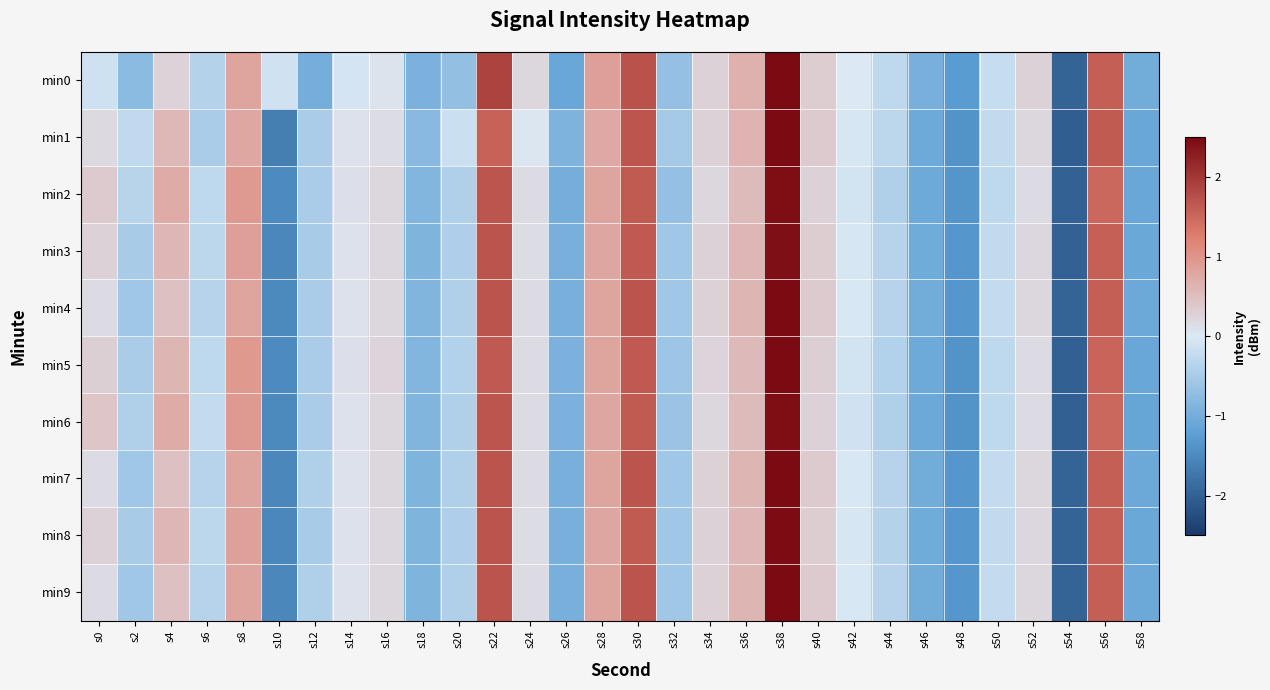

Reading right to left, list all the values displayed in this chart.

min0: s58=-1.0	s56=1.6	s54=-2.0	s52=0.3	s50=-0.2	s48=-1.3	s46=-0.9	s44=-0.3	s42=0.0	s40=0.3	s38=2.5	s36=0.6	s34=0.3	s32=-0.7	s30=1.7	s28=0.9	s26=-1.1	s24=0.2	s22=1.9	s20=-0.7	s18=-0.9	s16=0.1	s14=-0.1	s12=-1.0	s10=-0.1	s8=0.8	s6=-0.4	s4=0.3	s2=-0.8	s0=-0.1
min1: s58=-1.1	s56=1.6	s54=-2.0	s52=0.2	s50=-0.2	s48=-1.4	s46=-1.0	s44=-0.3	s42=-0.0	s40=0.4	s38=2.5	s36=0.6	s34=0.3	s32=-0.5	s30=1.7	s28=0.8	s26=-0.9	s24=0.0	s22=1.6	s20=-0.2	s18=-0.8	s16=0.2	s14=0.1	s12=-0.5	s10=-1.7	s8=0.8	s6=-0.5	s4=0.6	s2=-0.3	s0=0.2
min2: s58=-1.1	s56=1.5	s54=-2.0	s52=0.2	s50=-0.3	s48=-1.4	s46=-1.0	s44=-0.4	s42=-0.1	s40=0.3	s38=2.5	s36=0.5	s34=0.2	s32=-0.7	s30=1.6	s28=0.8	s26=-1.0	s24=0.2	s22=1.7	s20=-0.4	s18=-0.9	s16=0.2	s14=0.1	s12=-0.5	s10=-1.5	s8=0.9	s6=-0.3	s4=0.7	s2=-0.3	s0=0.4
min3: s58=-1.1	s56=1.6	s54=-2.0	s52=0.2	s50=-0.2	s48=-1.3	s46=-1.0	s44=-0.4	s42=-0.0	s40=0.3	s38=2.4	s36=0.6	s34=0.3	s32=-0.6	s30=1.6	s28=0.8	s26=-1.0	s24=0.1	s22=1.7	s20=-0.4	s18=-0.9	s16=0.2	s14=0.1	s12=-0.5	s10=-1.5	s8=0.9	s6=-0.3	s4=0.6	s2=-0.5	s0=0.3
min4: s58=-1.1	s56=1.6	s54=-2.0	s52=0.2	s50=-0.2	s48=-1.3	s46=-1.0	s44=-0.4	s42=-0.0	s40=0.4	s38=2.5	s36=0.6	s34=0.3	s32=-0.6	s30=1.7	s28=0.8	s26=-0.9	s24=0.2	s22=1.7	s20=-0.4	s18=-0.9	s16=0.2	s14=0.1	s12=-0.5	s10=-1.5	s8=0.8	s6=-0.4	s4=0.5	s2=-0.6	s0=0.2
min5: s58=-1.1	s56=1.5	s54=-2.0	s52=0.2	s50=-0.3	s48=-1.4	s46=-1.0	s44=-0.4	s42=-0.1	s40=0.3	s38=2.5	s36=0.6	s34=0.2	s32=-0.6	s30=1.7	s28=0.8	s26=-0.9	s24=0.2	s22=1.7	s20=-0.4	s18=-0.9	s16=0.2	s14=0.1	s12=-0.5	s10=-1.5	s8=0.9	s6=-0.3	s4=0.6	s2=-0.5	s0=0.3
min6: s58=-1.1	s56=1.5	s54=-2.0	s52=0.2	s50=-0.3	s48=-1.4	s46=-1.1	s44=-0.4	s42=-0.1	s40=0.3	s38=2.5	s36=0.5	s34=0.2	s32=-0.6	s30=1.6	s28=0.8	s26=-0.9	s24=0.2	s22=1.7	s20=-0.4	s18=-0.9	s16=0.2	s14=0.1	s12=-0.5	s10=-1.5	s8=0.9	s6=-0.2	s4=0.7	s2=-0.4	s0=0.4
min7: s58=-1.1	s56=1.6	s54=-2.0	s52=0.2	s50=-0.2	s48=-1.3	s46=-1.0	s44=-0.4	s42=-0.0	s40=0.4	s38=2.5	s36=0.6	s34=0.3	s32=-0.6	s30=1.7	s28=0.8	s26=-0.9	s24=0.2	s22=1.7	s20=-0.4	s18=-0.9	s16=0.2	s14=0.1	s12=-0.4	s10=-1.5	s8=0.8	s6=-0.4	s4=0.5	s2=-0.6	s0=0.2
min8: s58=-1.1	s56=1.6	s54=-2.0	s52=0.2	s50=-0.2	s48=-1.3	s46=-1.0	s44=-0.4	s42=-0.0	s40=0.3	s38=2.5	s36=0.6	s34=0.3	s32=-0.6	s30=1.6	s28=0.8	s26=-1.0	s24=0.1	s22=1.7	s20=-0.4	s18=-0.9	s16=0.2	s14=0.1	s12=-0.5	s10=-1.5	s8=0.9	s6=-0.3	s4=0.6	s2=-0.5	s0=0.3
min9: s58=-1.1	s56=1.6	s54=-2.0	s52=0.2	s50=-0.2	s48=-1.3	s46=-1.0	s44=-0.4	s42=-0.0	s40=0.4	s38=2.5	s36=0.6	s34=0.3	s32=-0.6	s30=1.7	s28=0.8	s26=-0.9	s24=0.2	s22=1.7	s20=-0.4	s18=-0.9	s16=0.2	s14=0.1	s12=-0.4	s10=-1.5	s8=0.8	s6=-0.4	s4=0.5	s2=-0.6	s0=0.2